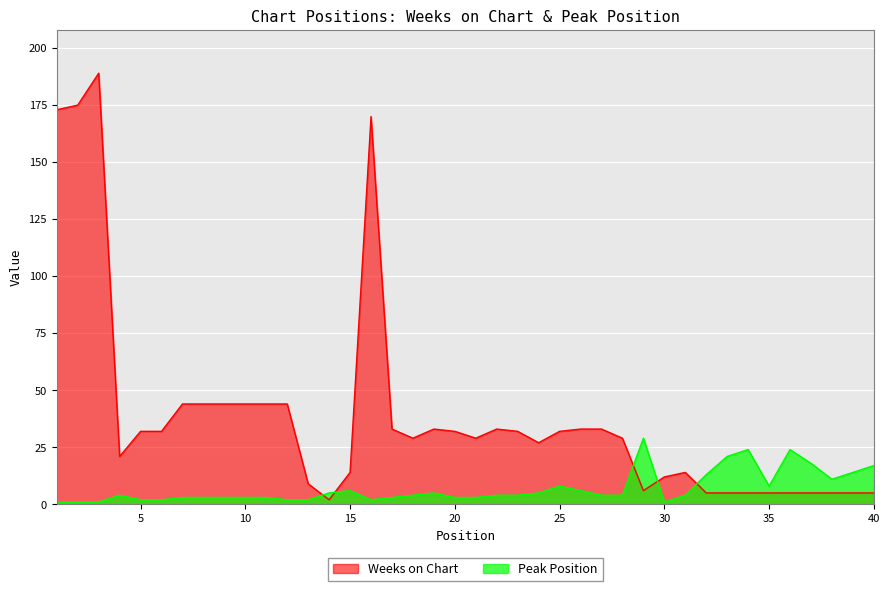

What is the minimum value shown in the chart?

1